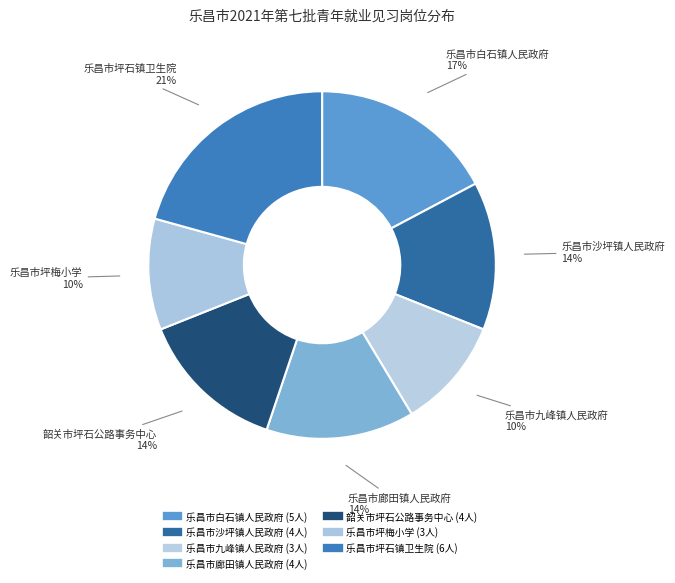

How many slices are in this pie chart?

7